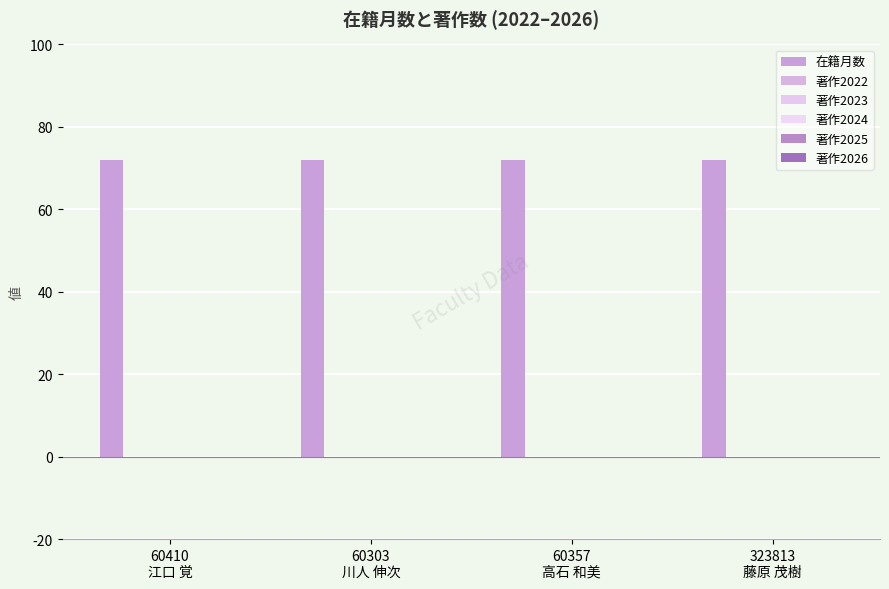

List the series in order of their peak value, highest first.

在籍月数, 著作2022, 著作2023, 著作2024, 著作2025, 著作2026